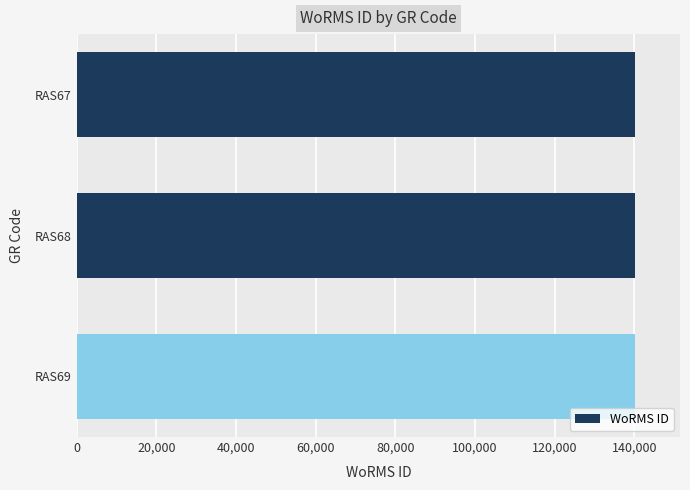

How many data points are less than 140263?

1